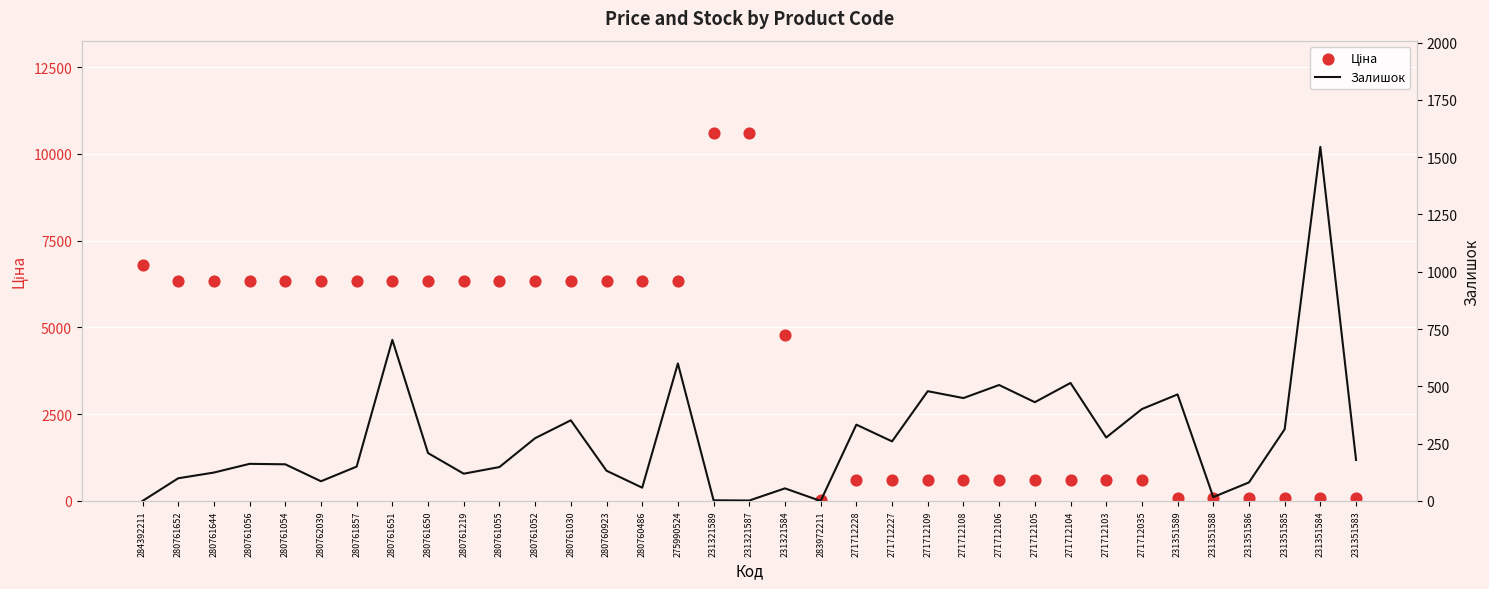

Which series reaches the maximum Y coordinate?

Ціна